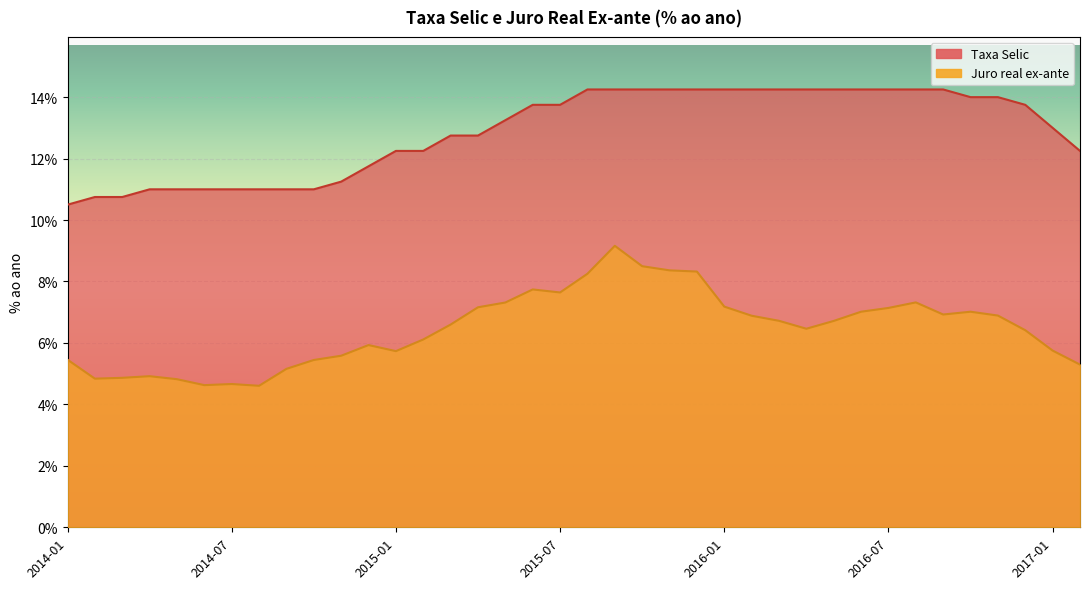

How many lines are shown in the chart?

2